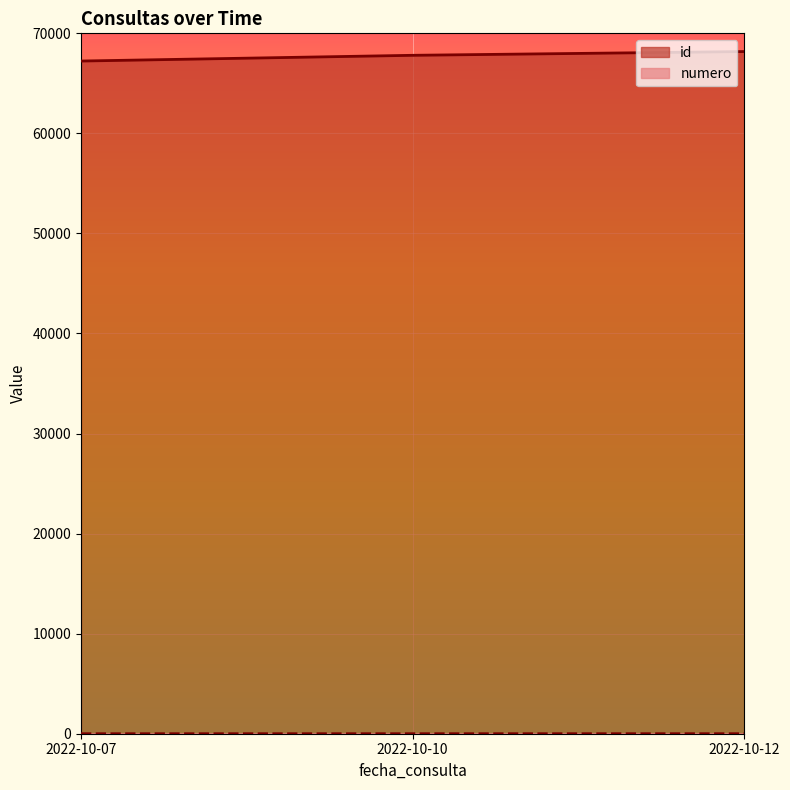

What is the value of the numero point at the 3rd from the left?

3